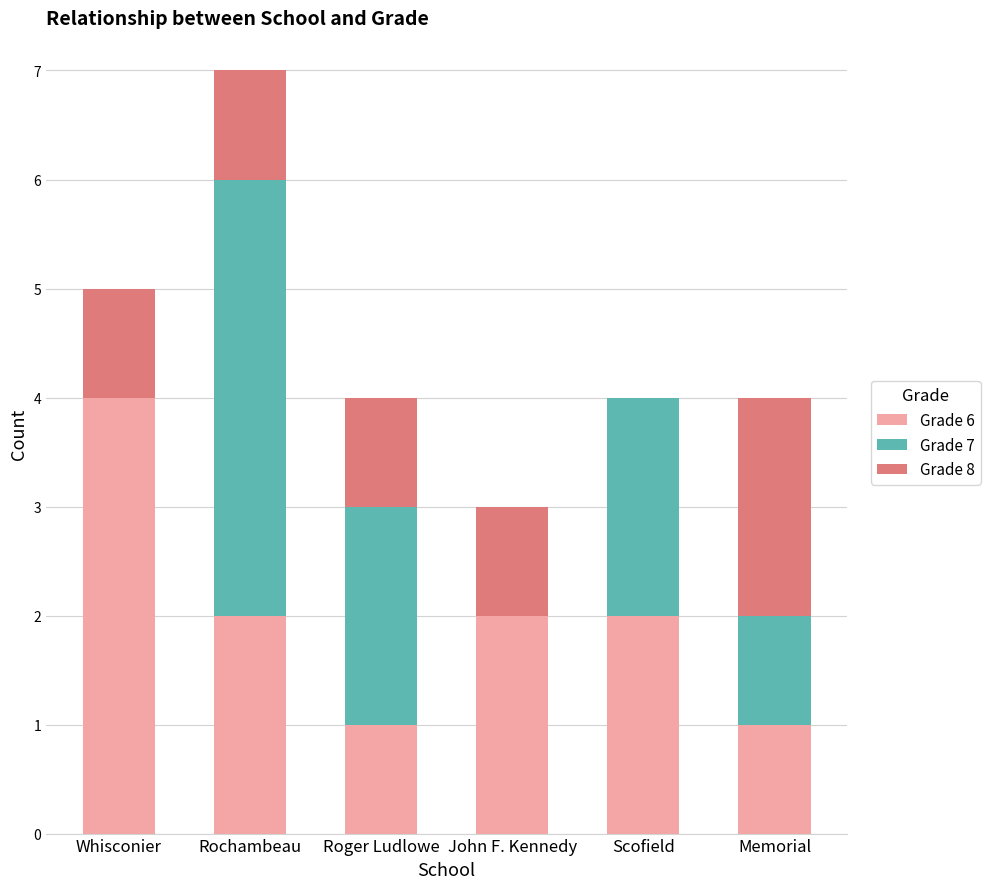

What is the total value across all series at Whisconier?

5